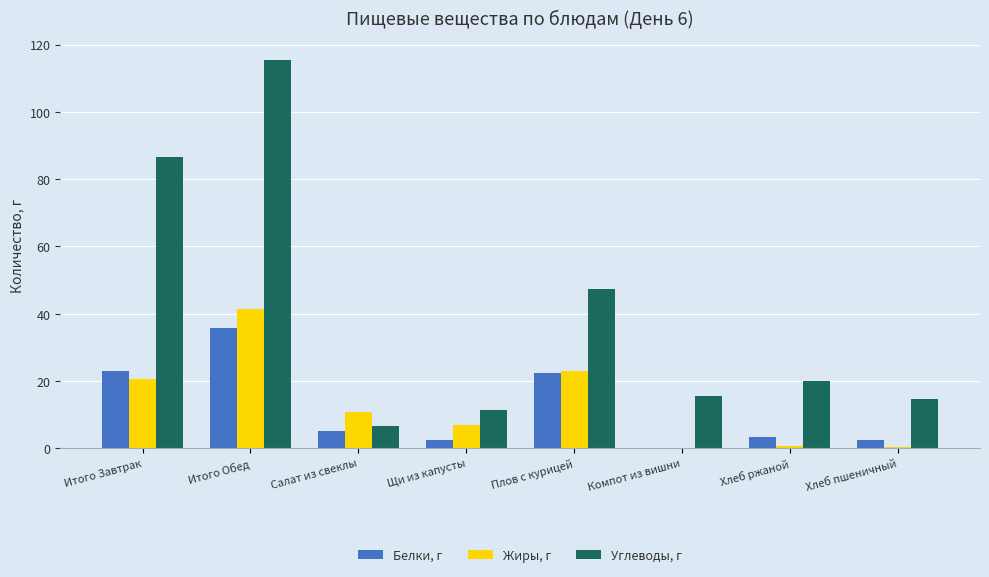

Are the bars grouped side by side (vs. stacked)?

Yes